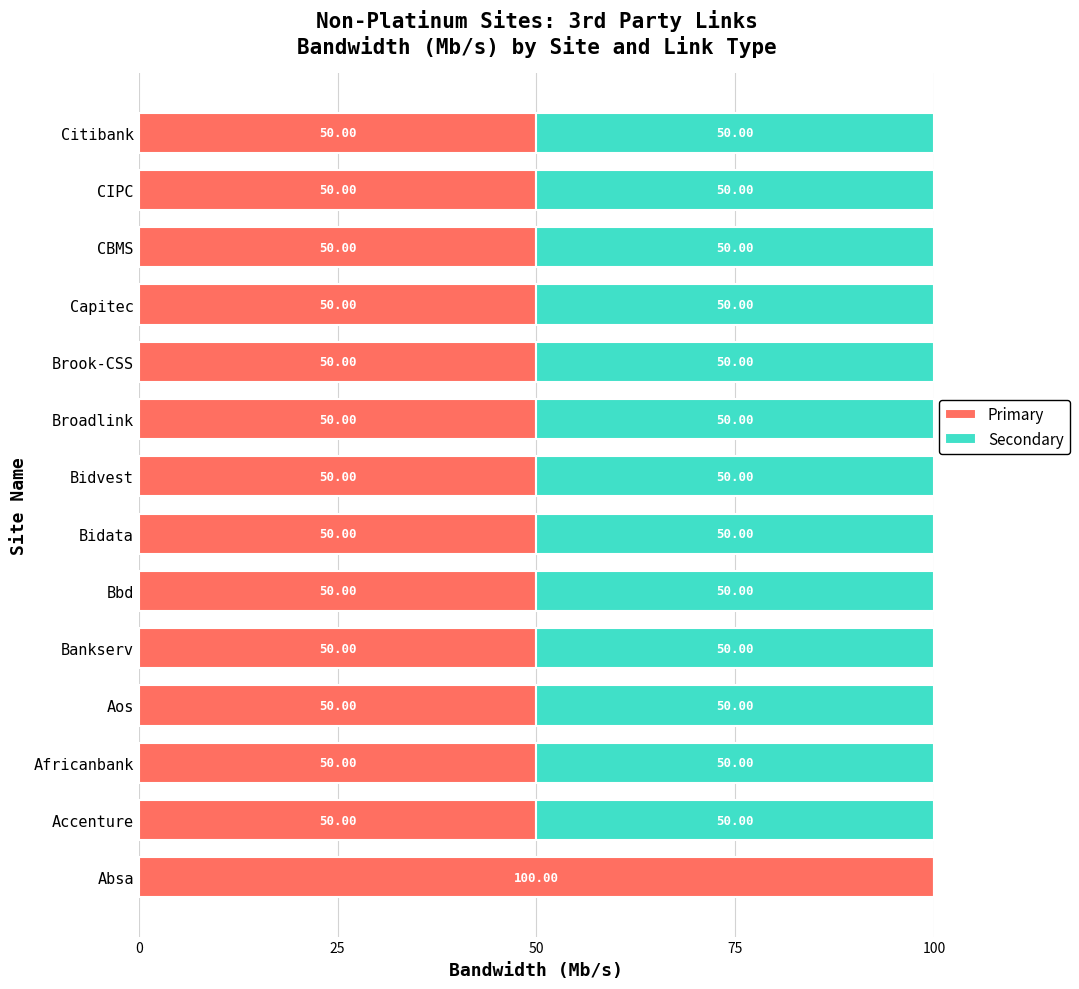

What is the sum of the Primary values at Brook-CSS and Aos?

100